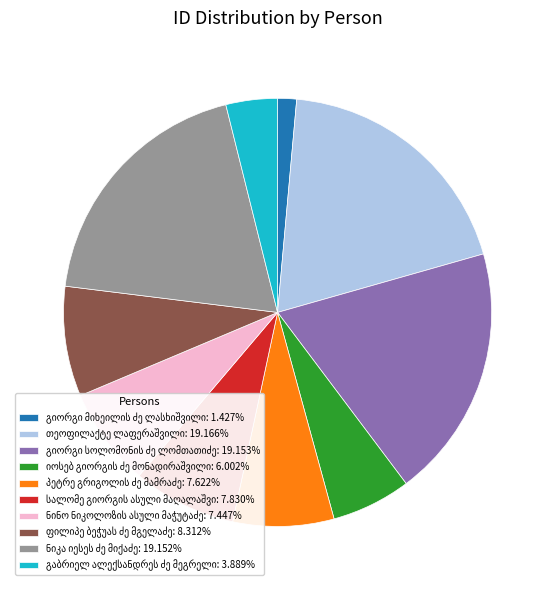

Is there any slice that represents more than half of the pie?

No